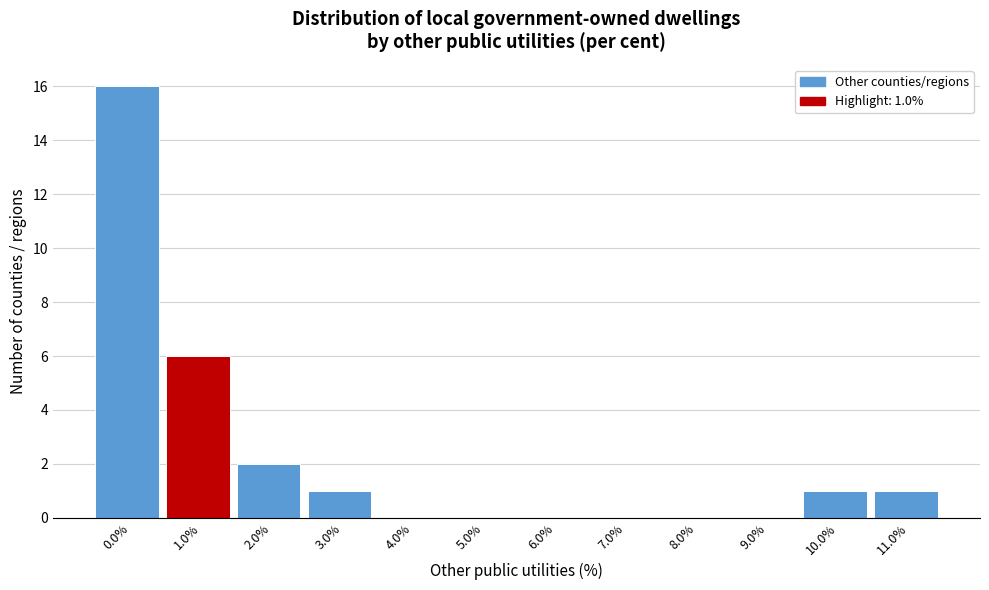

Reading left to right, transcribe all the data shown in this chart.

0.0%=16	1.0%=6	2.0%=2	3.0%=1	4.0%=0	5.0%=0	6.0%=0	7.0%=0	8.0%=0	9.0%=0	10.0%=1	11.0%=1